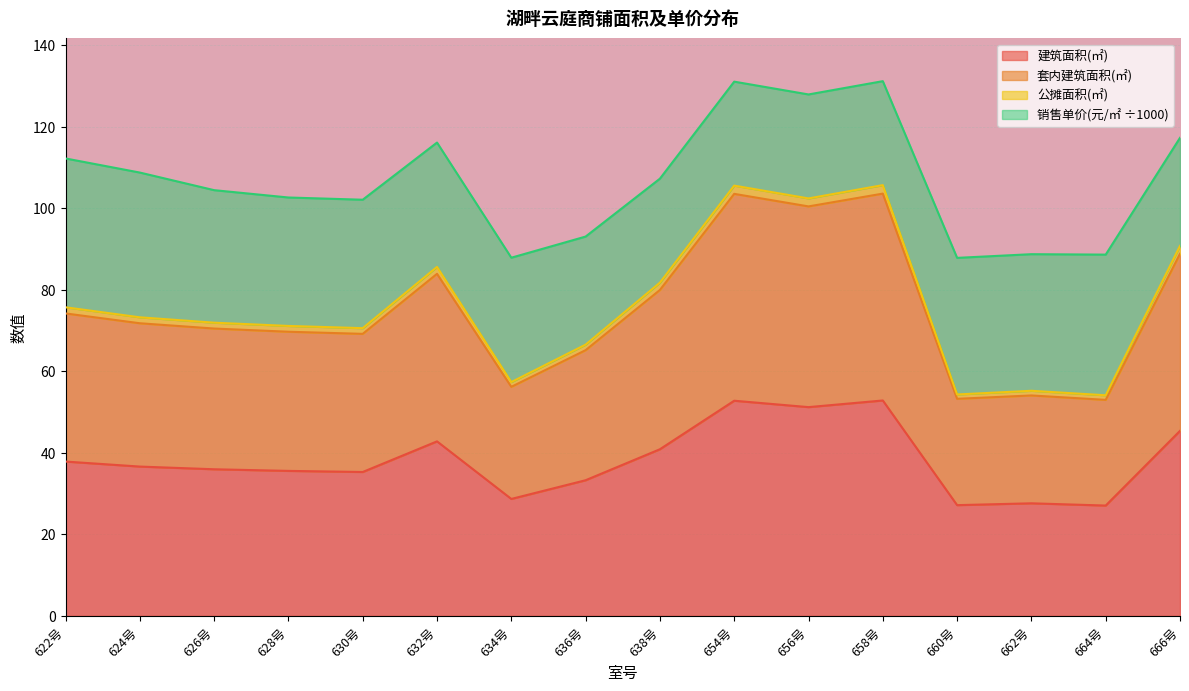

True or false: 套内建筑面积(㎡) and 公摊面积(㎡) cross at least once.

False